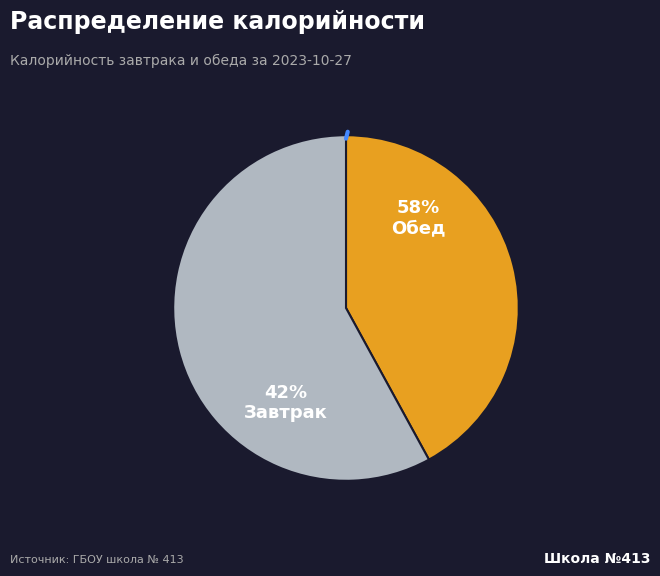

True or false: Обед accounts for 58% of the total.

True